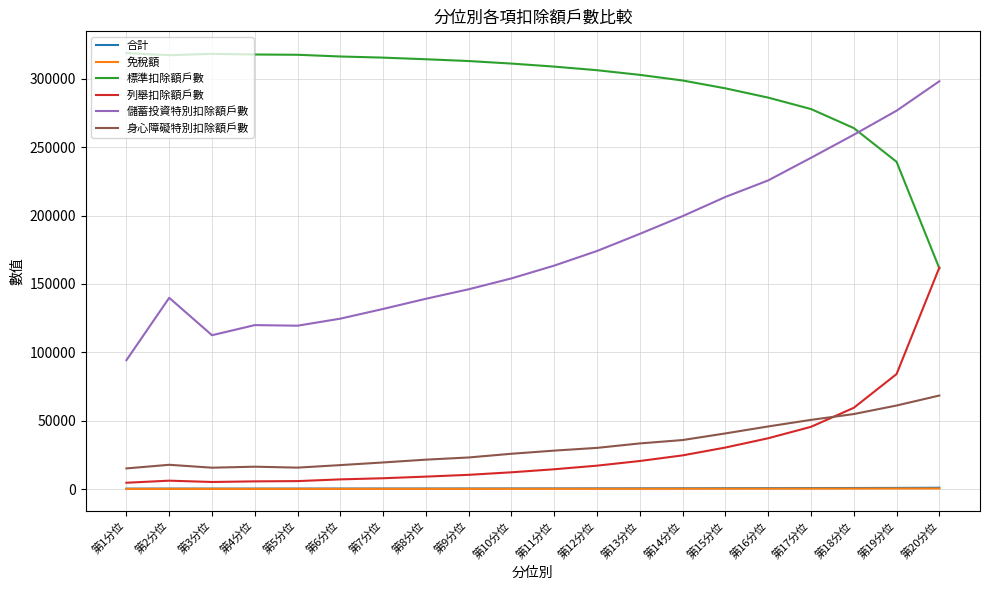

What is the minimum value for 身心障礙特別扣除額戶數?

15108